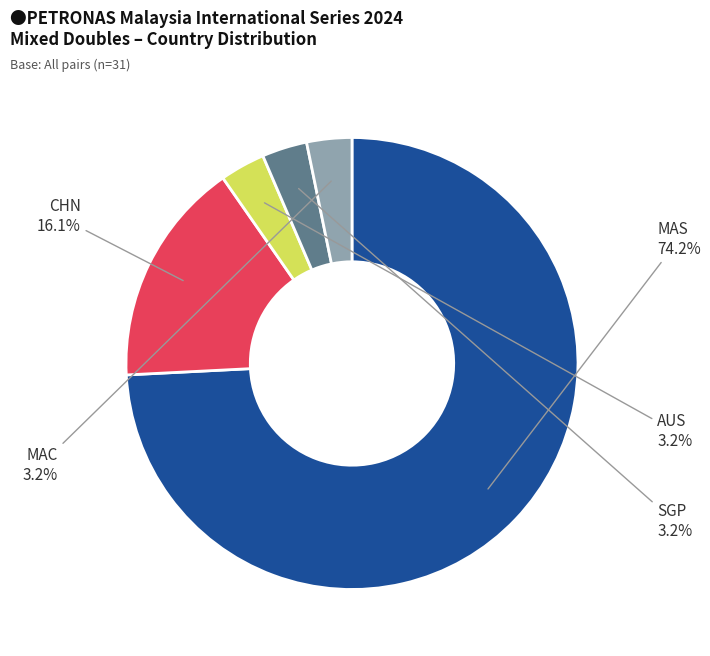

Is there any slice that represents more than half of the pie?

Yes